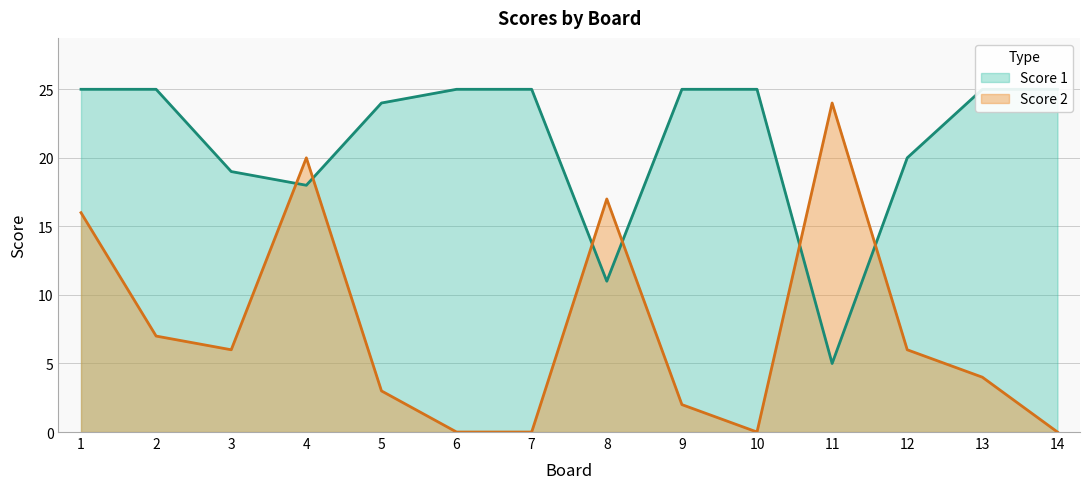

What is the sum of all Score 2 values?

105